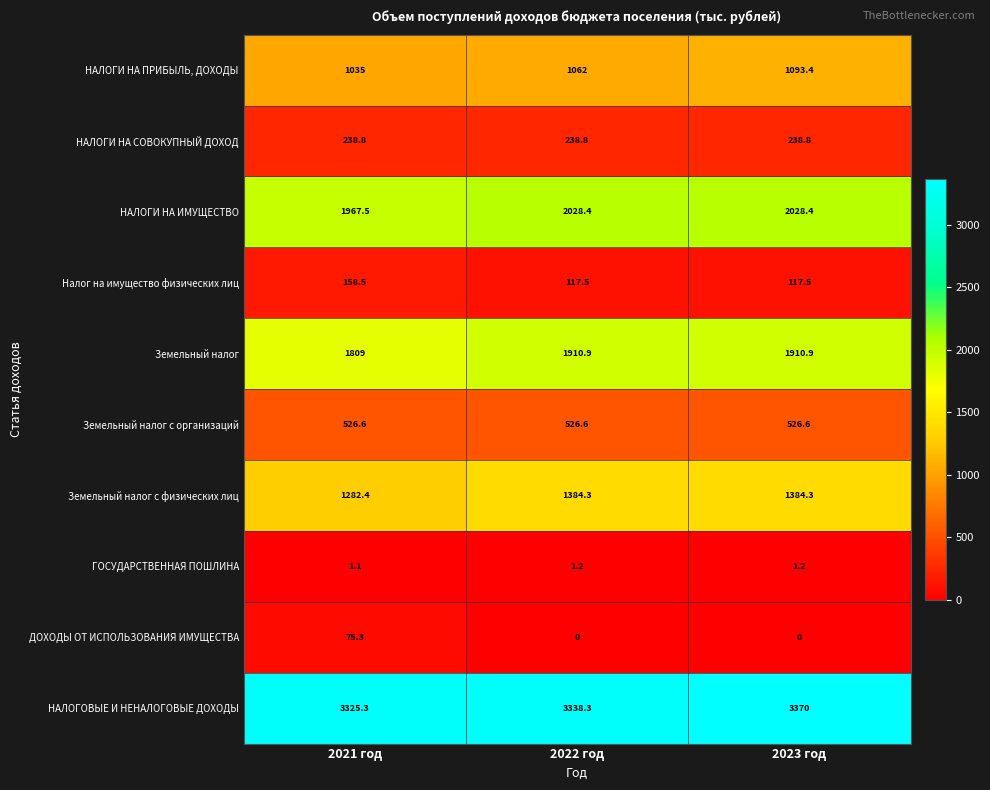

The value of НАЛОГОВЫЕ И НЕНАЛОГОВЫЕ ДОХОДЫ at 2021 год is 1192.2. True or false?

False